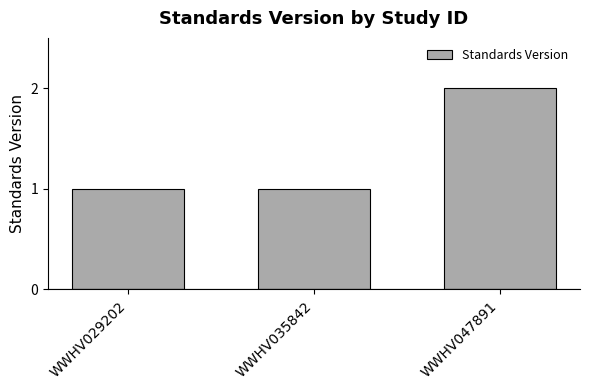

Reading left to right, list all the values displayed in this chart.

1	1	2